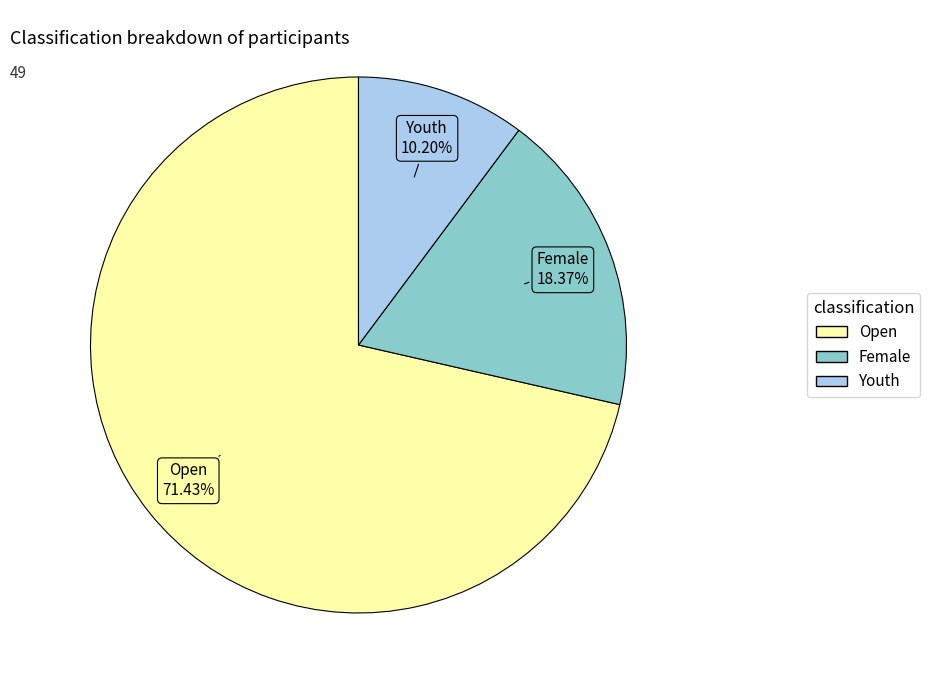

What is the largest slice in the pie chart?

Open